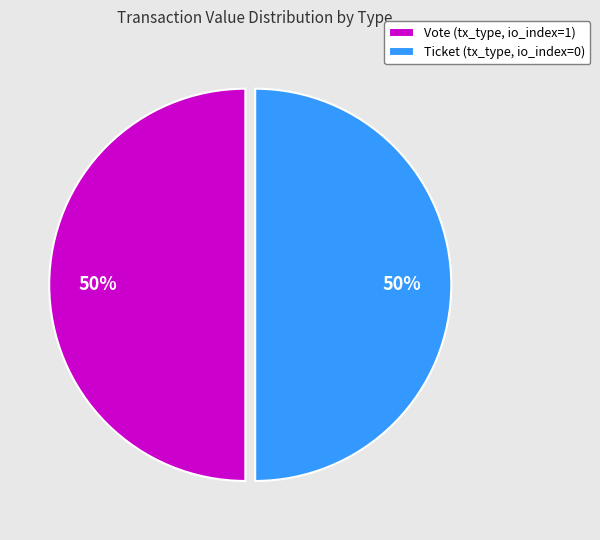

To the nearest percent, what portion does Vote (tx_type, io_index=1) represent?

50%